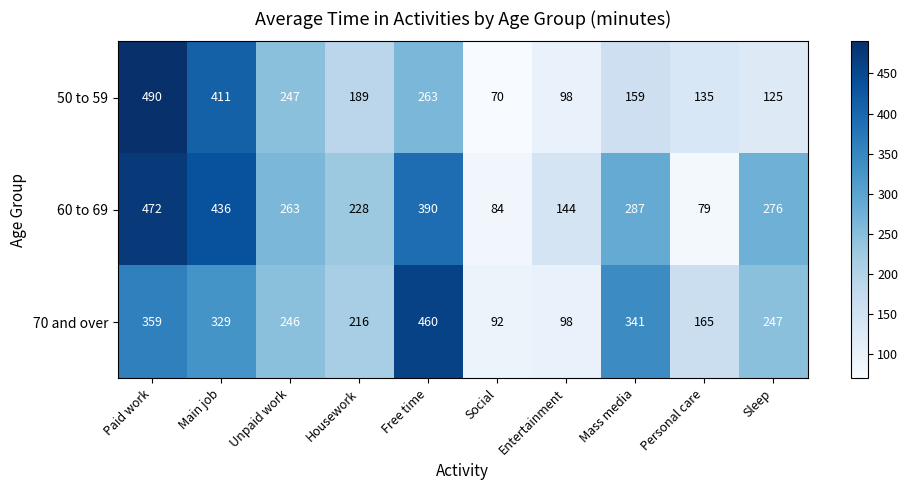

What is the maximum value shown in the chart?

490